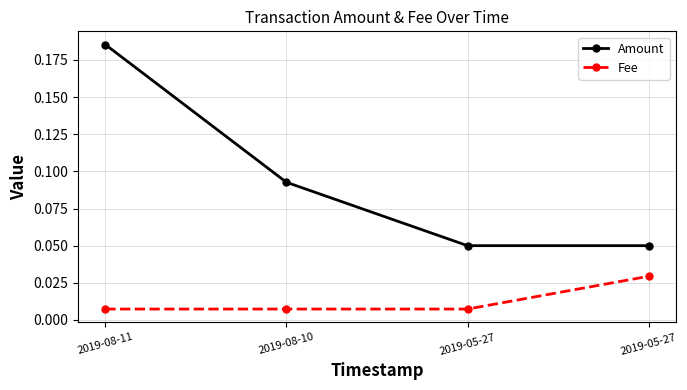

What are all the series names shown in the legend?

Amount, Fee